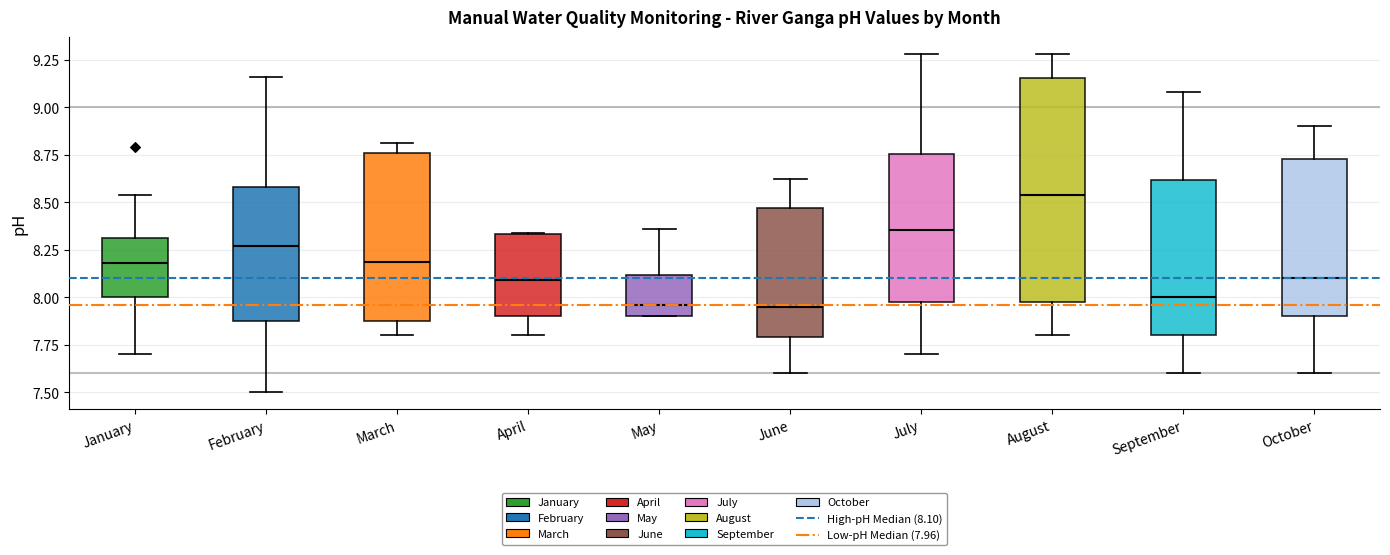

Reading left to right, read every box against the y-axis: the position of its median line, the range the box covers, and the ends of its whiskers. The values are not printed on the chart, so give them approximately, as read against the axis.

January: median 8.20, box 8.00 to 8.30, whiskers 7.70 to 8.55
February: median 8.25, box 7.90 to 8.60, whiskers 7.50 to 9.15
March: median 8.20, box 7.90 to 8.75, whiskers 7.80 to 8.80
April: median 8.10, box 7.90 to 8.35, whiskers 7.80 to 8.35
May: median 7.95, box 7.90 to 8.10, whiskers 7.90 to 8.35
June: median 7.95, box 7.80 to 8.45, whiskers 7.60 to 8.60
July: median 8.35, box 8.00 to 8.75, whiskers 7.70 to 9.30
August: median 8.55, box 8.00 to 9.15, whiskers 7.80 to 9.30
September: median 8.00, box 7.80 to 8.60, whiskers 7.60 to 9.10
October: median 8.10, box 7.90 to 8.75, whiskers 7.60 to 8.90